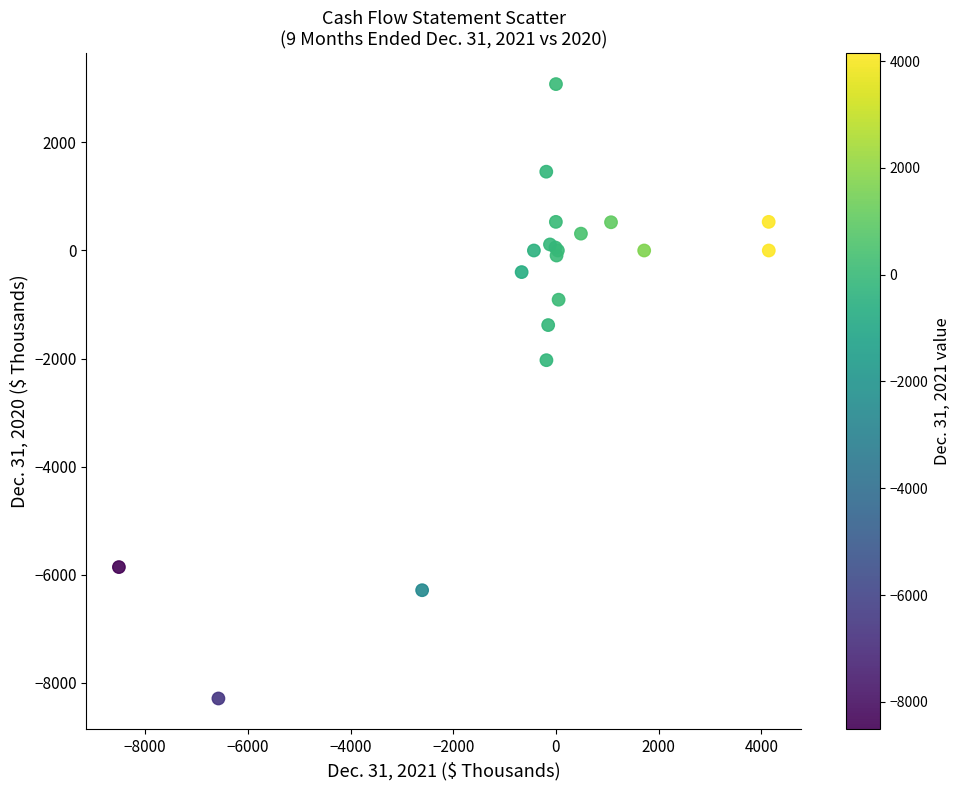

What Y value in the scatter plot is closest to -2607?

-2031